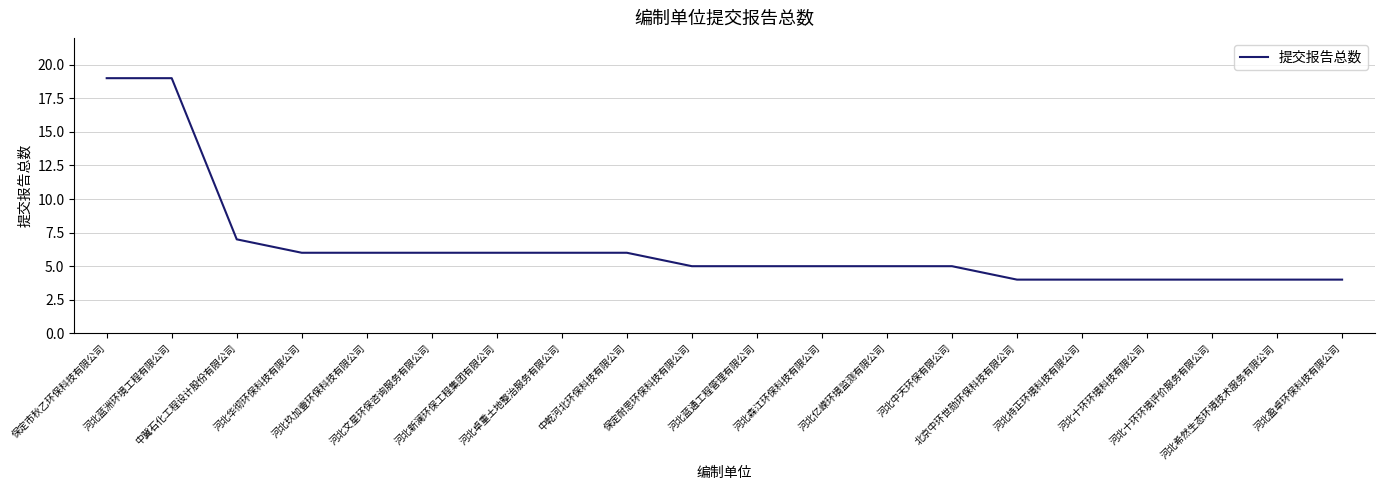

What is the maximum value shown in the chart?

19